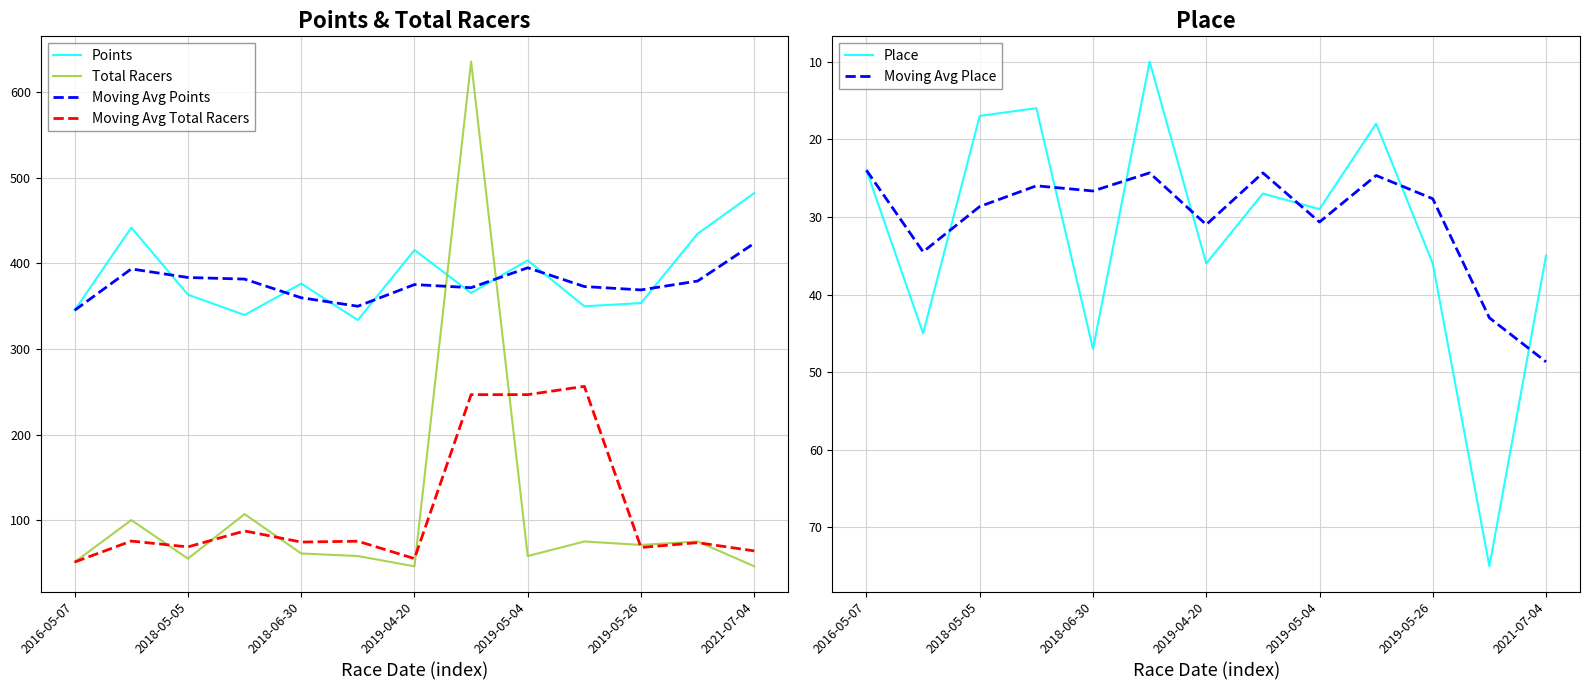

How many values in the Points series are below 365?

6